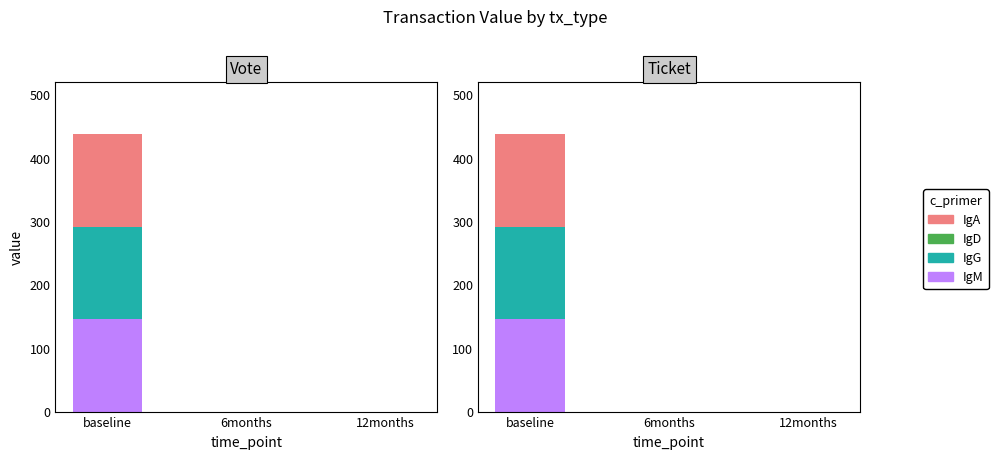

At which category does the chart reach its peak across all series?

baseline